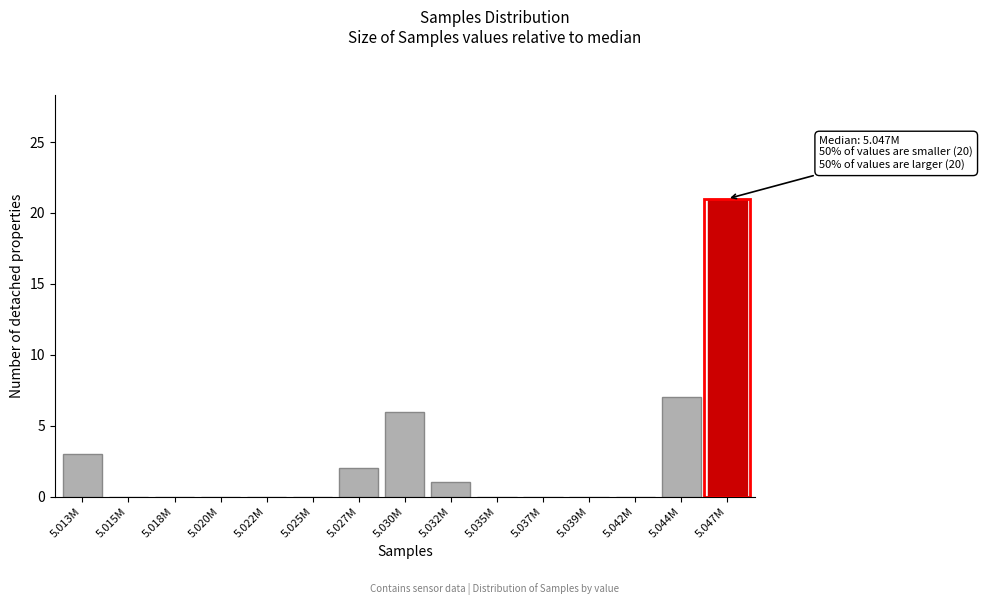

Reading left to right, what are all the values shown in this chart?

5.013M=3	5.015M=0	5.018M=0	5.020M=0	5.022M=0	5.025M=0	5.027M=2	5.030M=6	5.032M=1	5.035M=0	5.037M=0	5.039M=0	5.042M=0	5.044M=7	5.047M=21